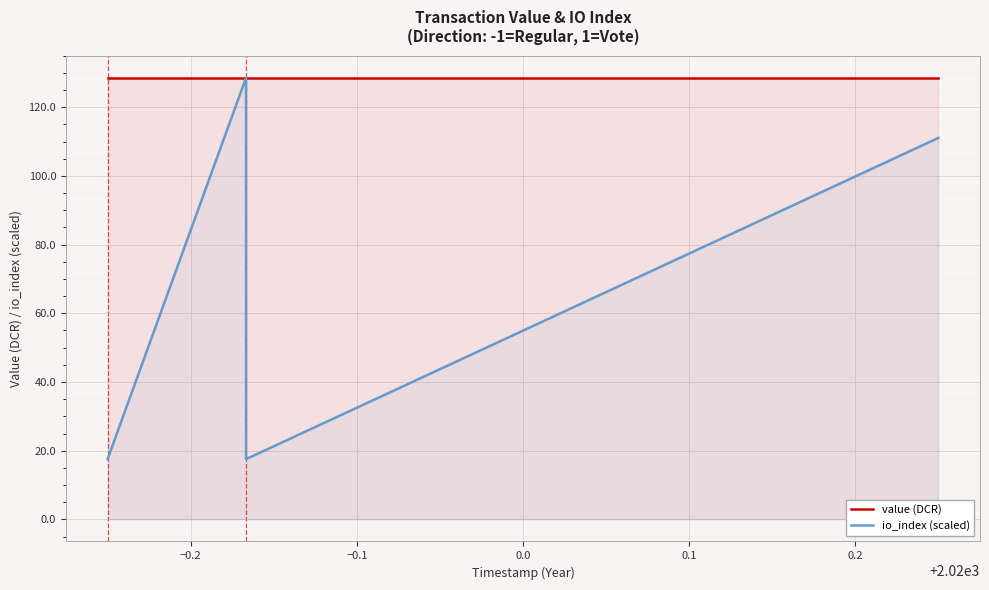

At which label does io_index (scaled) reach its peak?

−0.2